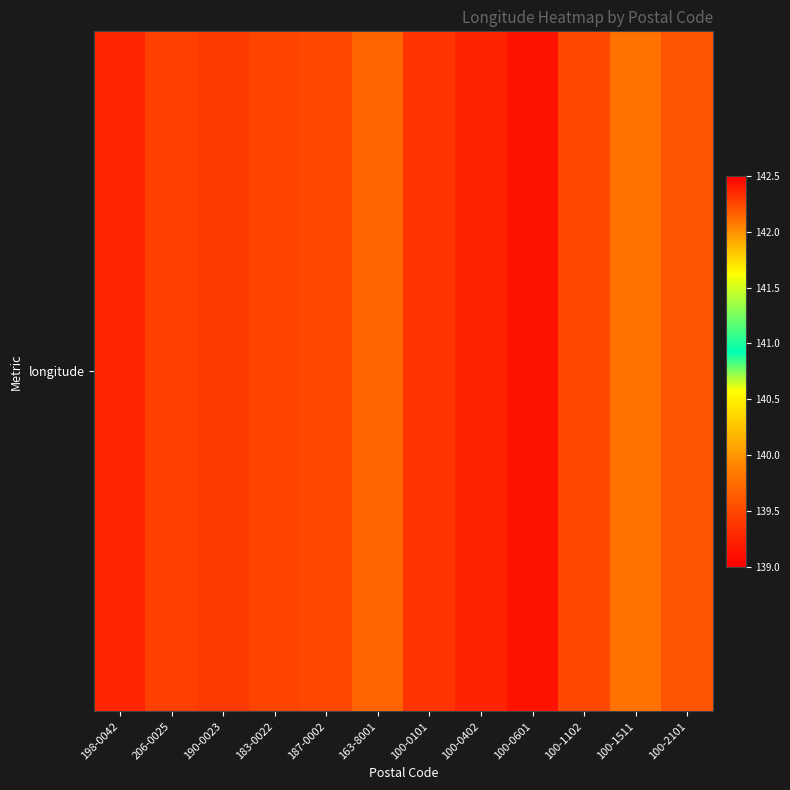

Reading right to left, extract all data points from this chart.

142.2	139.8	139.5	139.1	139.3	139.4	139.7	139.5	139.5	139.4	139.4	139.3